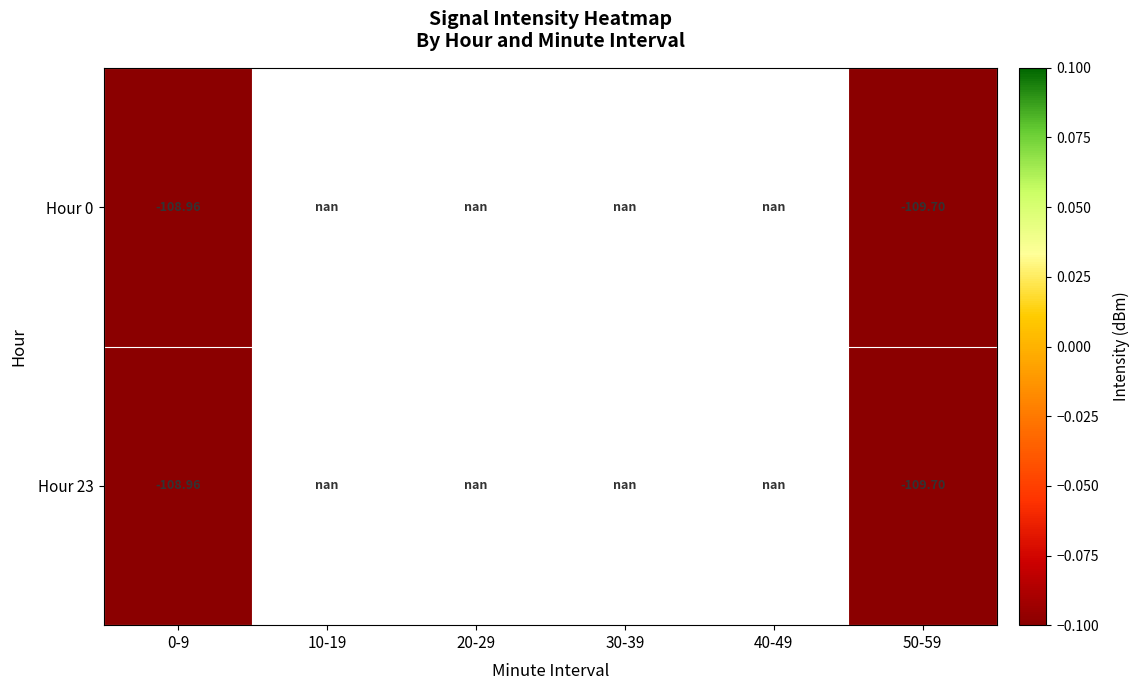

What is the minimum value for Hour 23?

-109.7